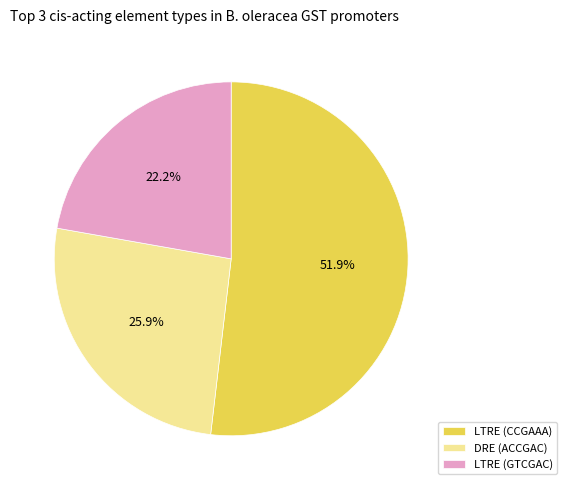

Rank the categories by value from highest to lowest.

LTRE (CCGAAA), DRE (ACCGAC), LTRE (GTCGAC)